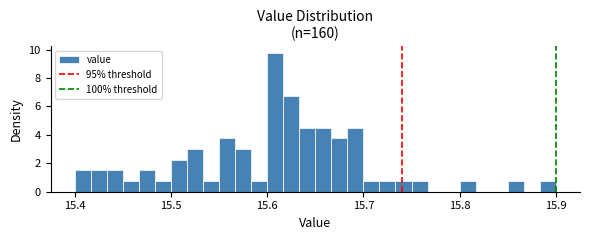

Read against the x-axis, roughly where is the centre of the tallest bar?

15.61